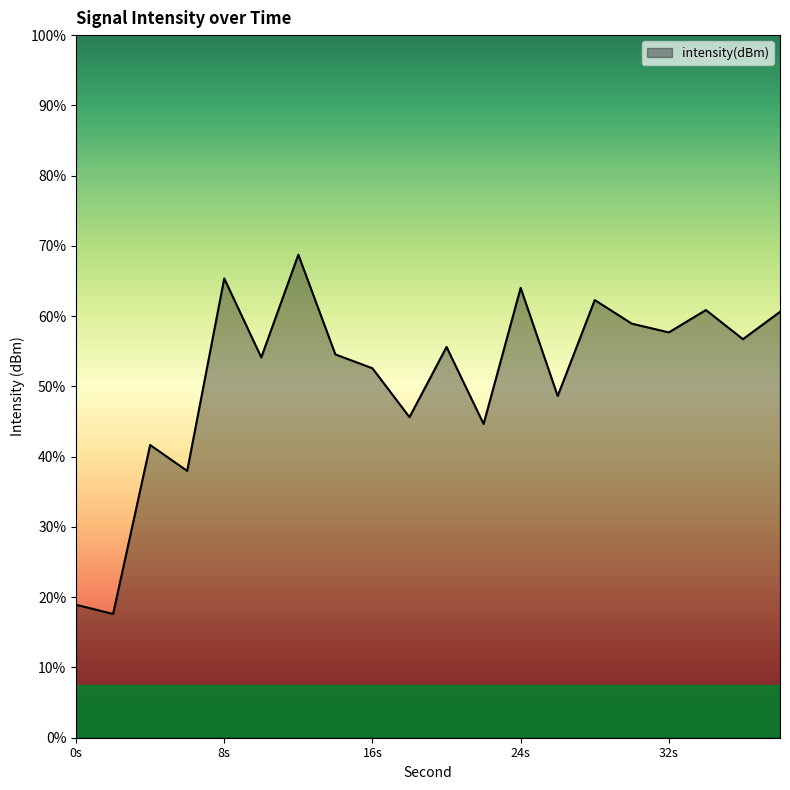

At which category does the data reach its first local valley?

2